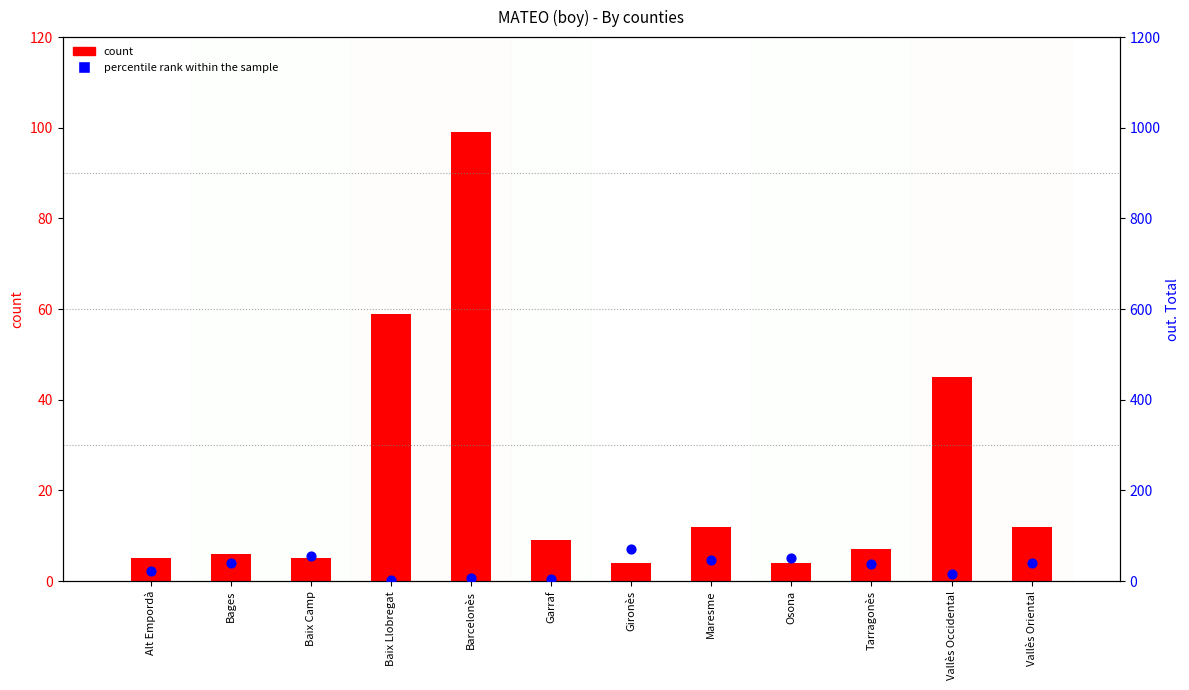

At which category is the sum across all series the highest?

Barcelonès